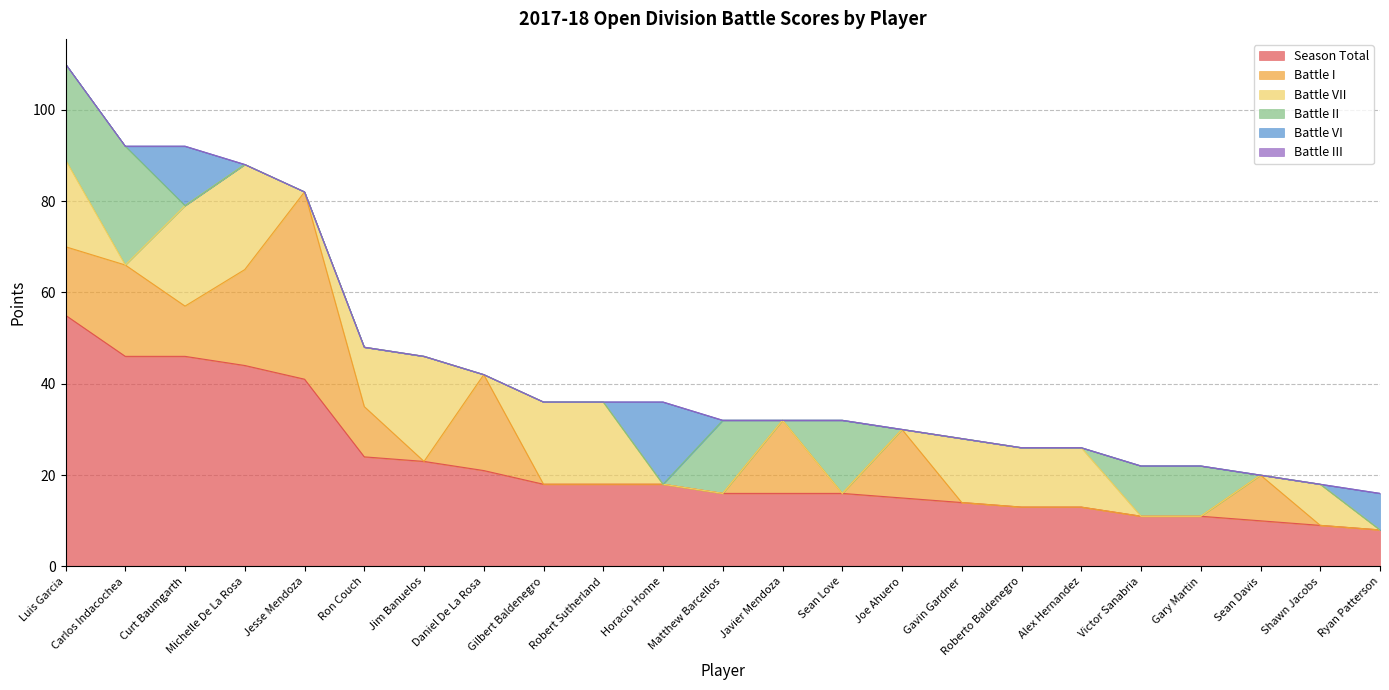

Where is the first local minimum for Battle I?

Curt Baumgarth